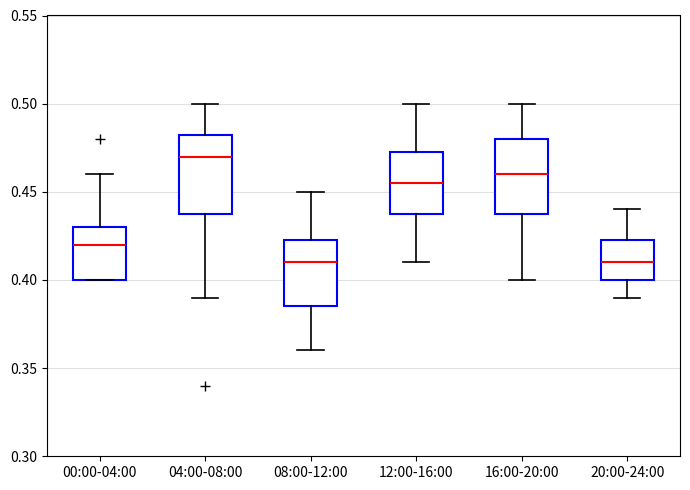

Reading left to right, read every box against the y-axis: the position of its median line, the range the box covers, and the ends of its whiskers. The values are not printed on the chart, so give them approximately, as read against the axis.

00:00-04:00: median 0.420, box 0.400 to 0.430, whiskers 0.400 to 0.460
04:00-08:00: median 0.470, box 0.440 to 0.485, whiskers 0.390 to 0.500
08:00-12:00: median 0.410, box 0.385 to 0.425, whiskers 0.360 to 0.450
12:00-16:00: median 0.455, box 0.440 to 0.475, whiskers 0.410 to 0.500
16:00-20:00: median 0.460, box 0.440 to 0.480, whiskers 0.400 to 0.500
20:00-24:00: median 0.410, box 0.400 to 0.425, whiskers 0.390 to 0.440